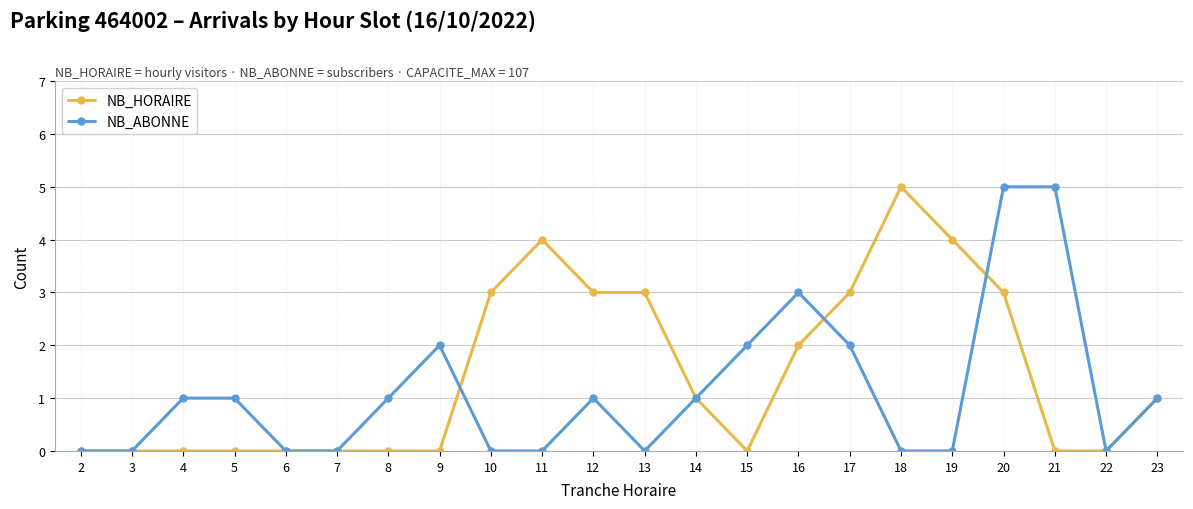

True or false: NB_ABONNE has more than 2 points higher than both neighbors.

True